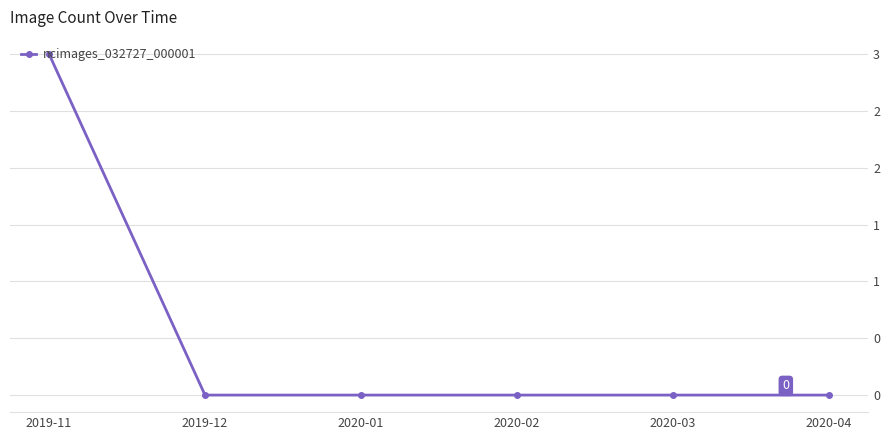

List the labels in order of value, smallest first.

2019-12, 2020-01, 2020-02, 2020-03, 2020-04, 2019-11